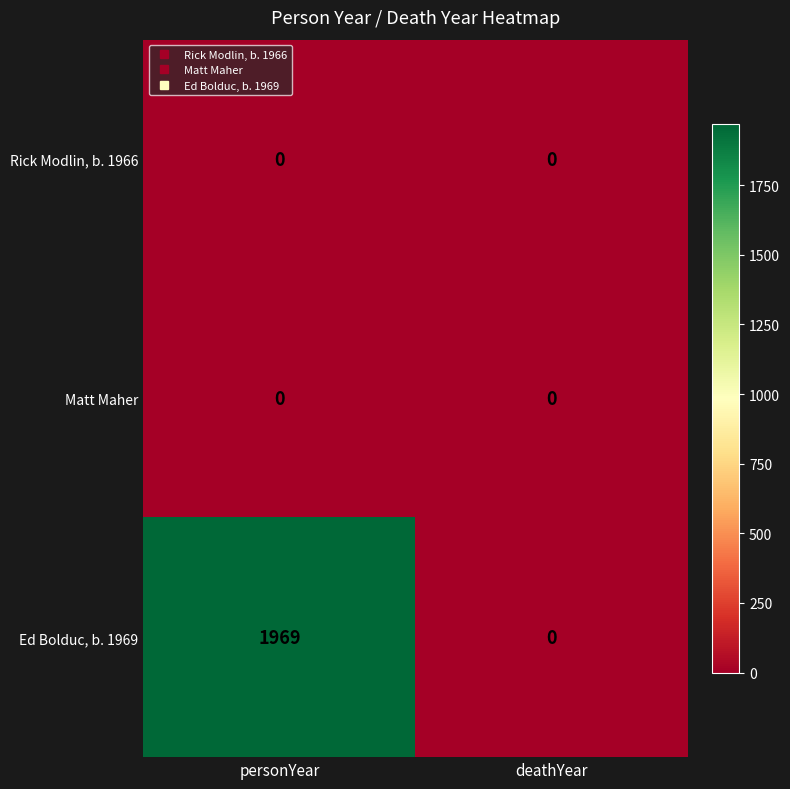

Which series has the largest range (max minus min)?

Ed Bolduc, b. 1969